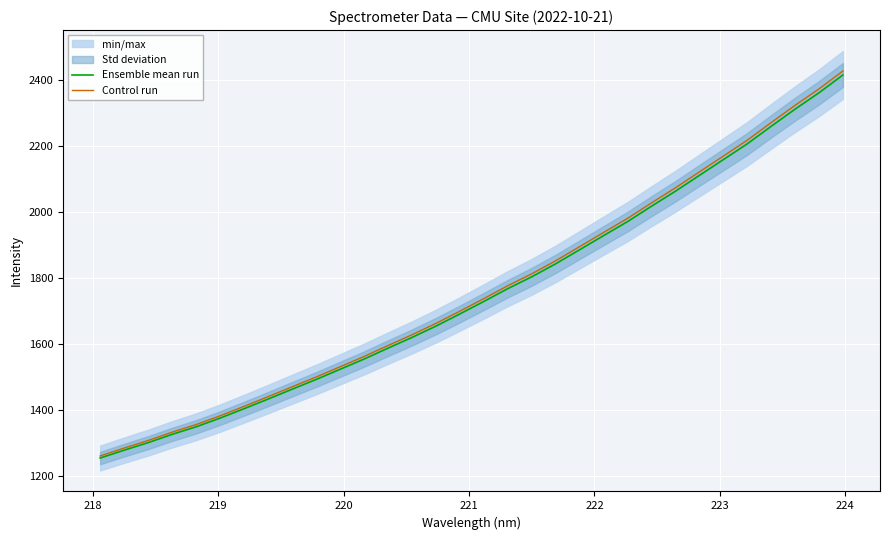

What is the maximum value for Control run?

2426.5